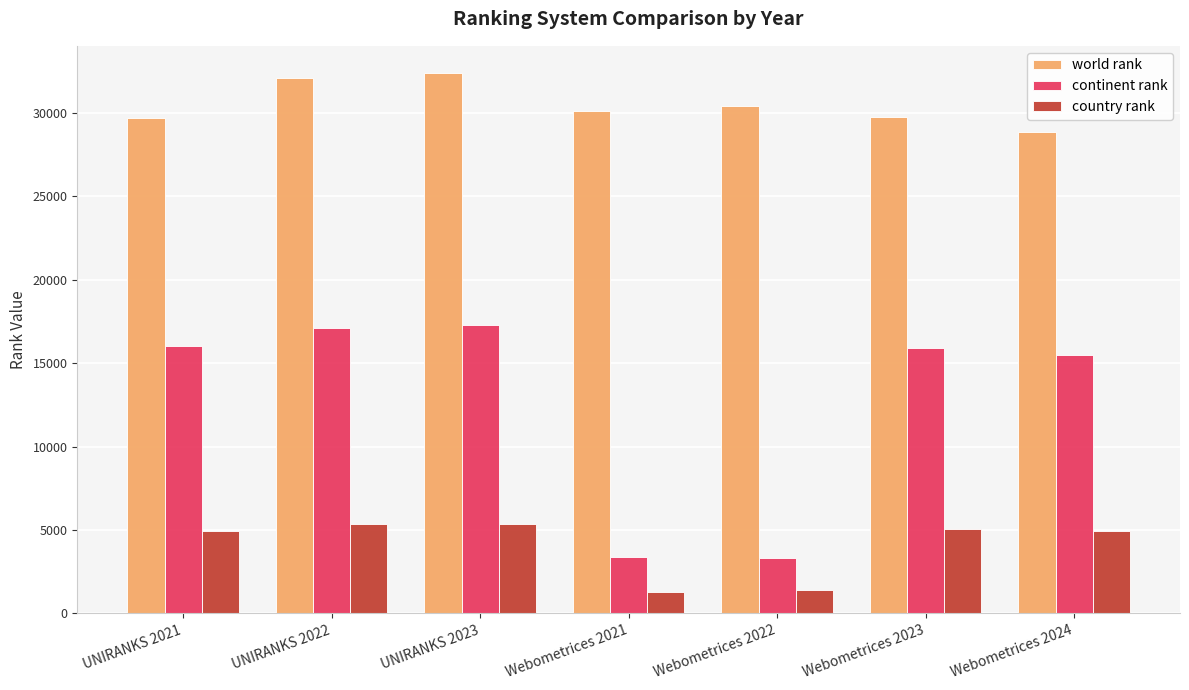

How many data points in continent rank are less than 15910?

3